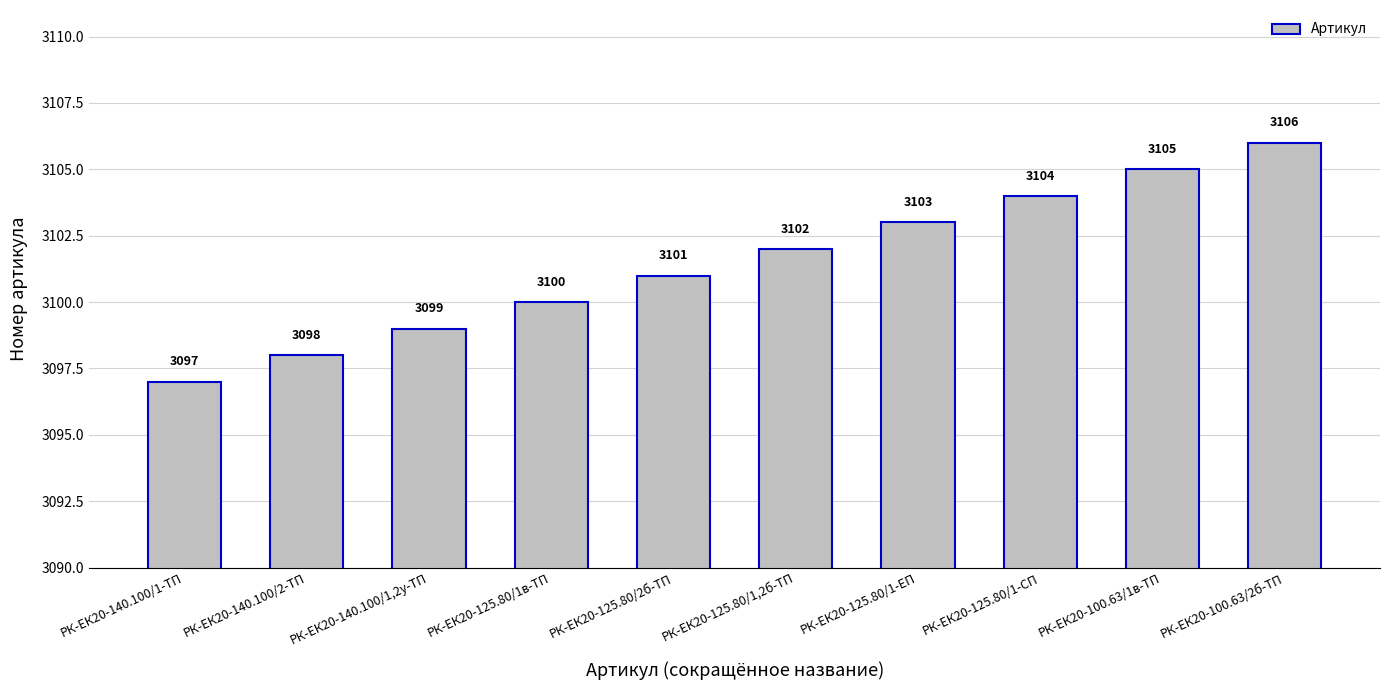

What is the label of the 8th bar from the right?

РК-ЕК20-140.100/1,2у-ТП